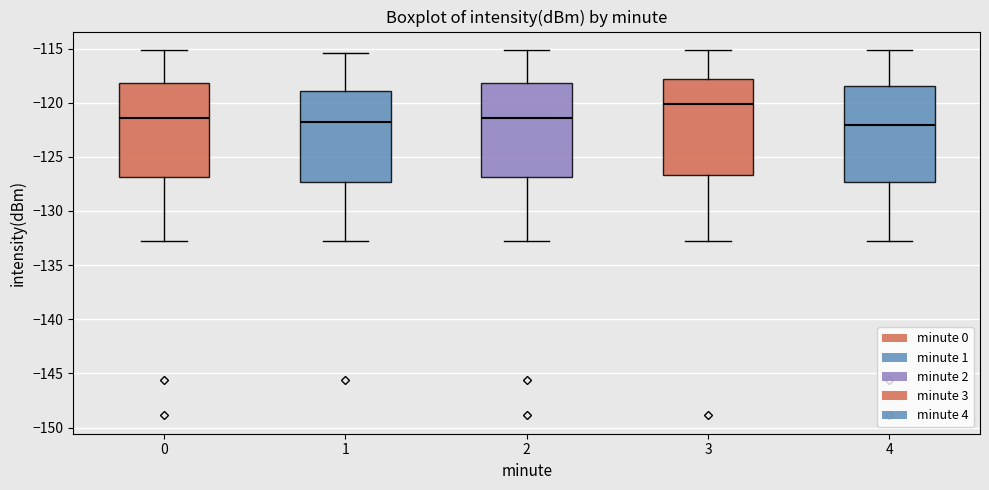

Which box has the highest median line?

3